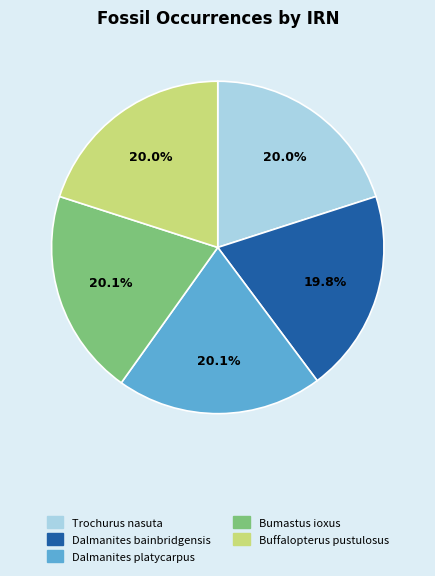

Is the sum of Dalmanites platycarpus and Bumastus ioxus greater than half?

No